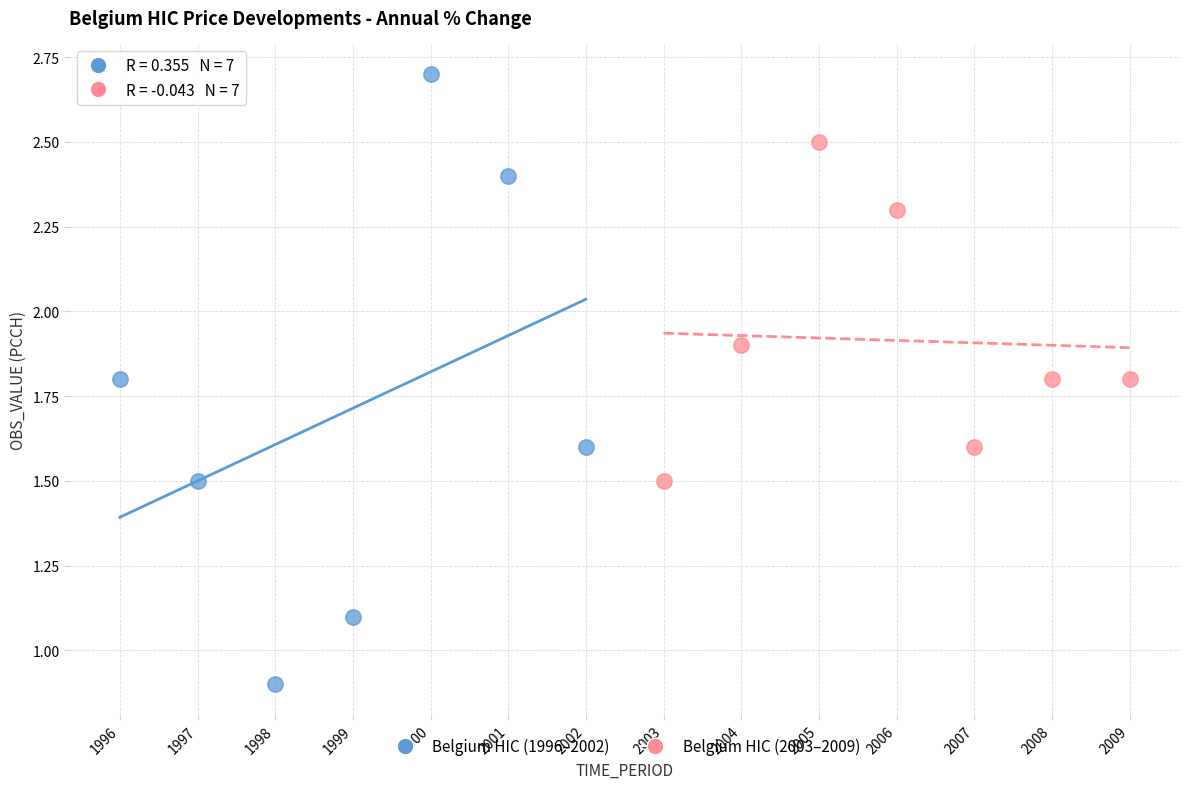

Which series contains the lowest Y value?

Belgium HIC (1996–2002)